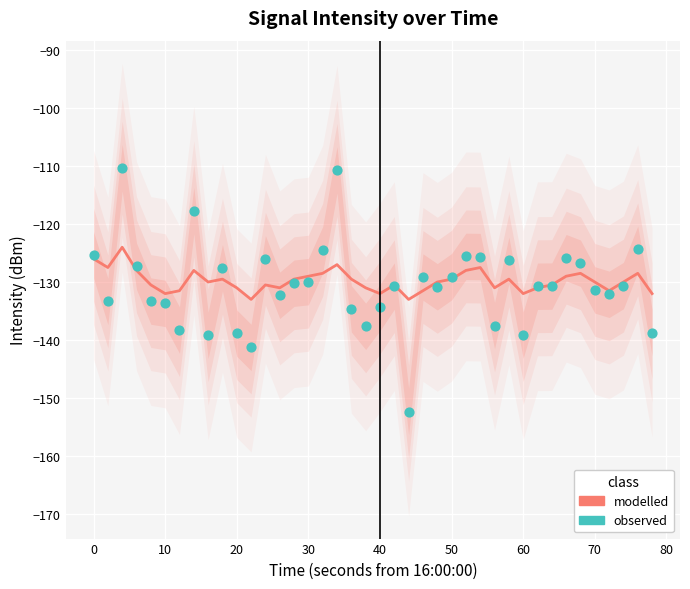

What are all the series names shown in the legend?

modelled, observed